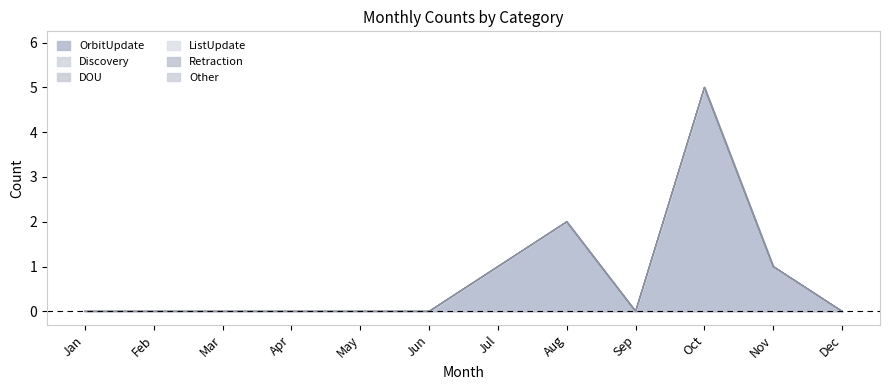

Which series has the widest spread of values?

OrbitUpdate